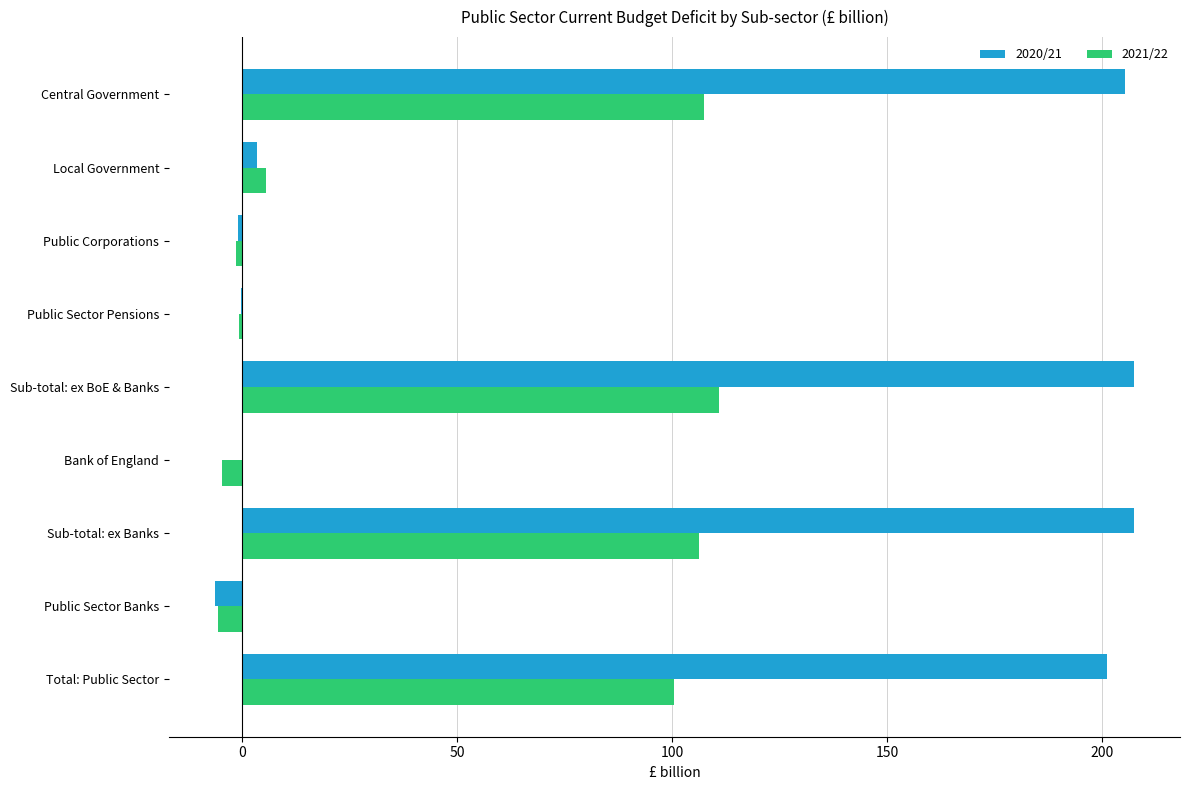

How many values in the 2020/21 series exceed 3?

5